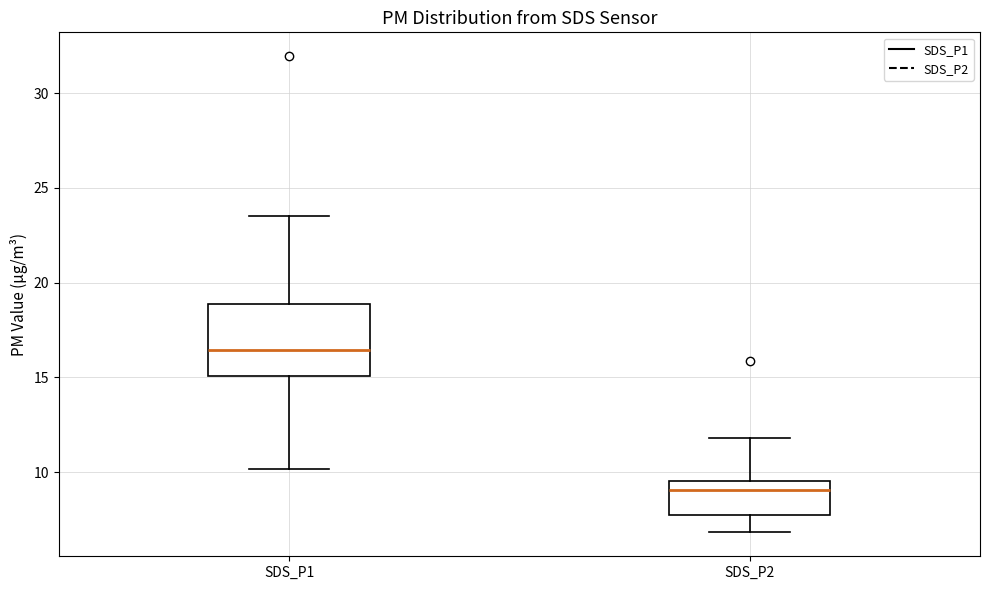

Reading left to right, read every box against the y-axis: the position of its median line, the range the box covers, and the ends of its whiskers. The values are not printed on the chart, so give them approximately, as read against the axis.

SDS_P1: median 16.5, box 15.0 to 19.0, whiskers 10.0 to 23.5
SDS_P2: median 9.0, box 7.5 to 9.5, whiskers 7.0 to 12.0